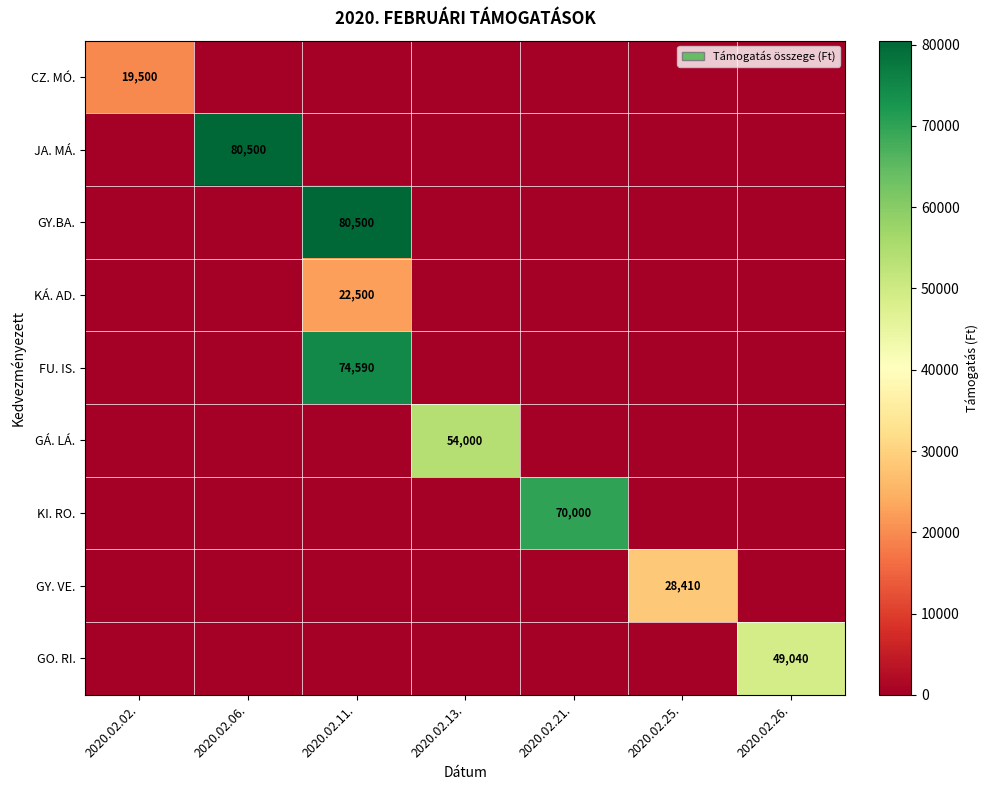

What is the spread (max minus min) of values at 2020.02.26.?

49040